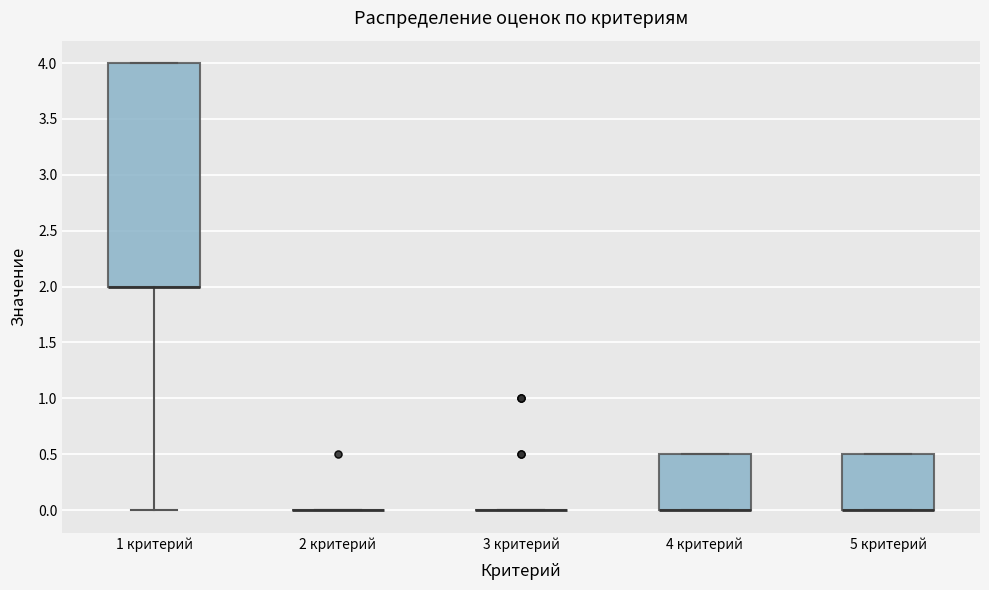

Where is the upper edge of the box for 4 критерий on the y-axis? The values are not printed on the chart, so give them approximately, as read against the axis.

0.5